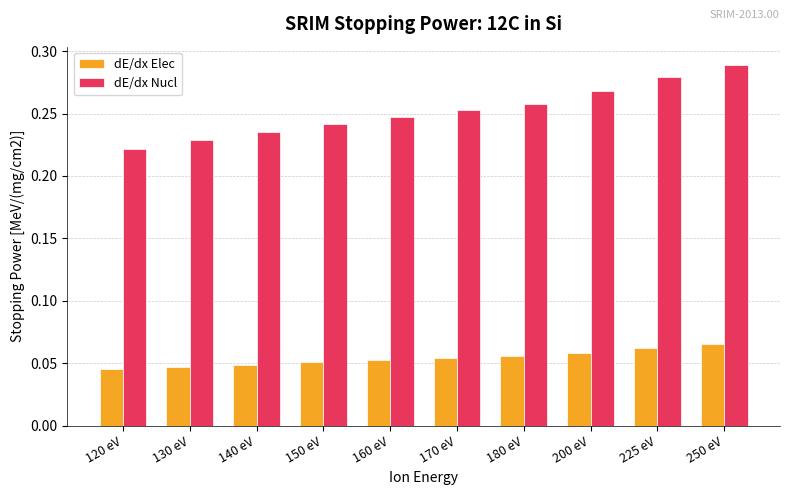

What are all the series names shown in the legend?

dE/dx Elec, dE/dx Nucl